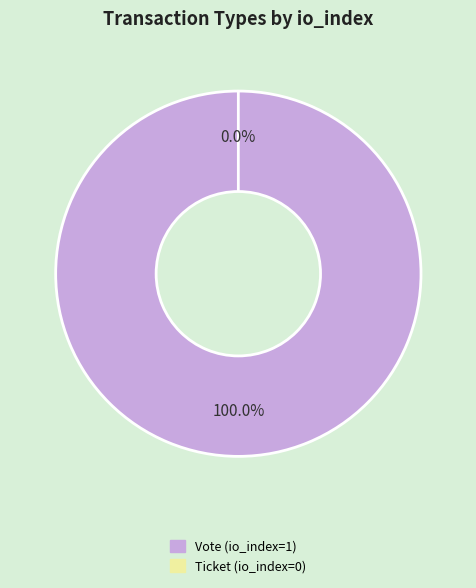

Which slice represents more than half of the pie?

Vote